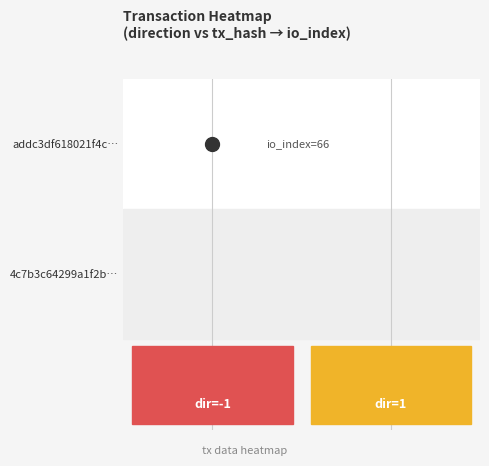

At which label does addc3df618021f4c722e7a11cb8efe866c44f66 reach its minimum?

-1